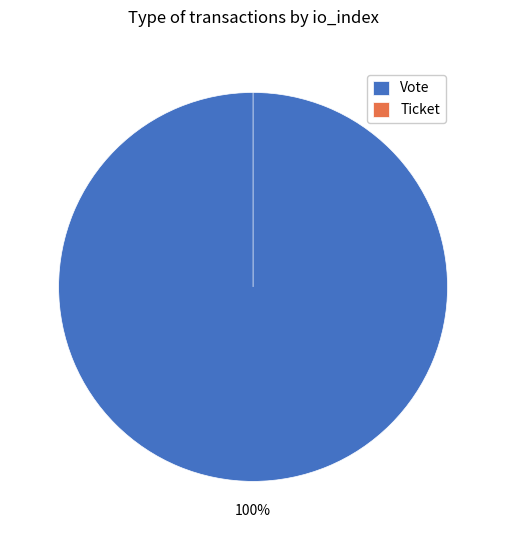

Is Vote the majority of the pie?

Yes